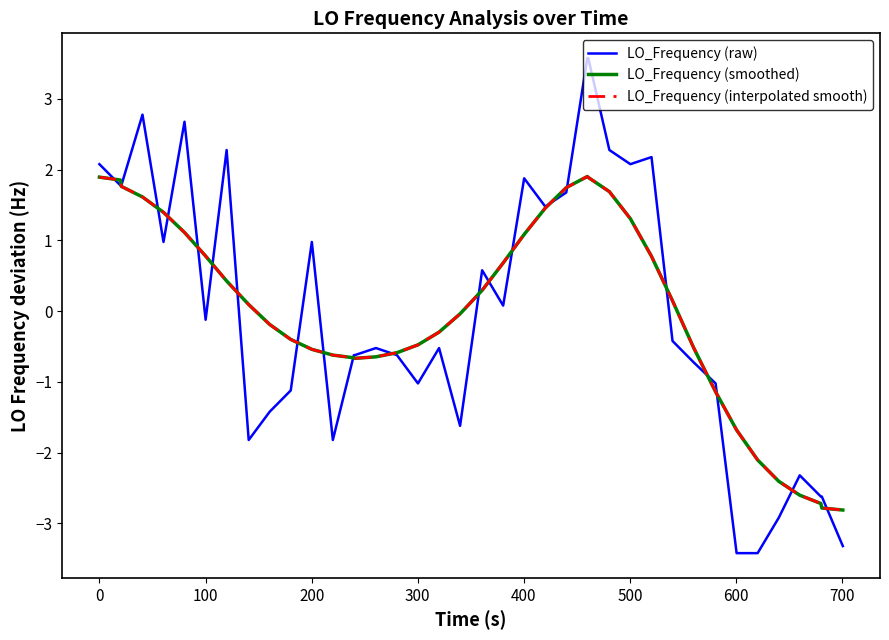

Reading right to left, extract all data points from this chart.

LO_Frequency (raw): -3.3	-2.6	-2.6	-2.3	-2.9	-3.4	-3.4	-1.0	-0.7	-0.4	2.2	2.1	2.3	3.6	3.6	1.7	1.5	1.9	0.1	0.6	-1.6	-0.5	-1.0	-0.6	-0.5	-0.6	-0.6	-1.8	1.0	-1.1	-1.4	-1.8	2.3	-0.1	2.7	1.0	2.8	1.8	1.8	2.1
LO_Frequency (smoothed): -2.8	-2.8	-2.7	-2.6	-2.4	-2.1	-1.7	-1.1	-0.5	0.1	0.8	1.3	1.7	1.9	1.9	1.7	1.5	1.1	0.7	0.3	-0.0	-0.3	-0.5	-0.6	-0.6	-0.7	-0.7	-0.6	-0.5	-0.4	-0.2	0.1	0.4	0.8	1.1	1.4	1.6	1.8	1.9	1.9
LO_Frequency (interpolated smooth): -2.8	-2.8	-2.7	-2.6	-2.4	-2.1	-1.7	-1.1	-0.5	0.1	0.8	1.3	1.7	1.9	1.9	1.7	1.5	1.1	0.7	0.3	-0.0	-0.3	-0.5	-0.6	-0.6	-0.7	-0.7	-0.6	-0.5	-0.4	-0.2	0.1	0.4	0.8	1.1	1.4	1.6	1.8	1.9	1.9